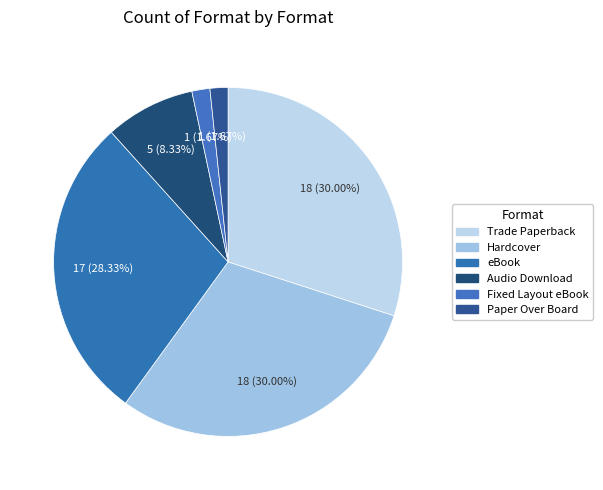

How many slices are in this pie chart?

6